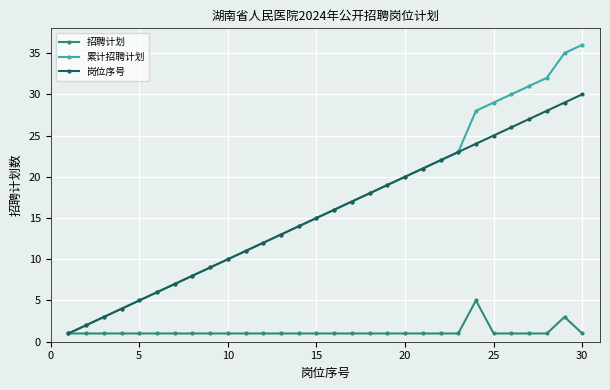

Rank the series by their maximum value, from lowest to highest.

招聘计划, 岗位序号, 累计招聘计划